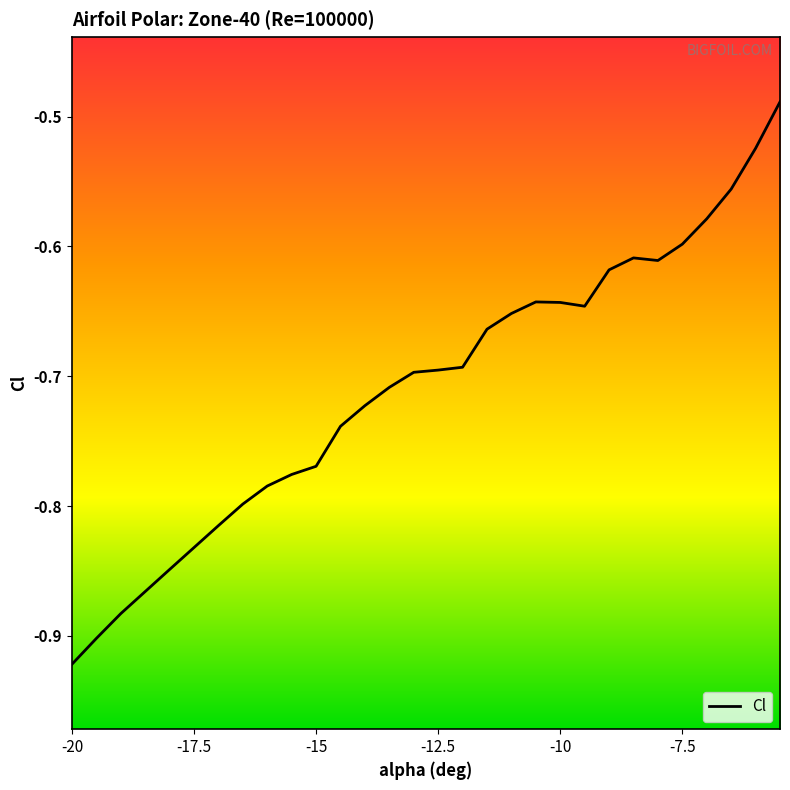

The value at -15.5 is -0.5. True or false?

False